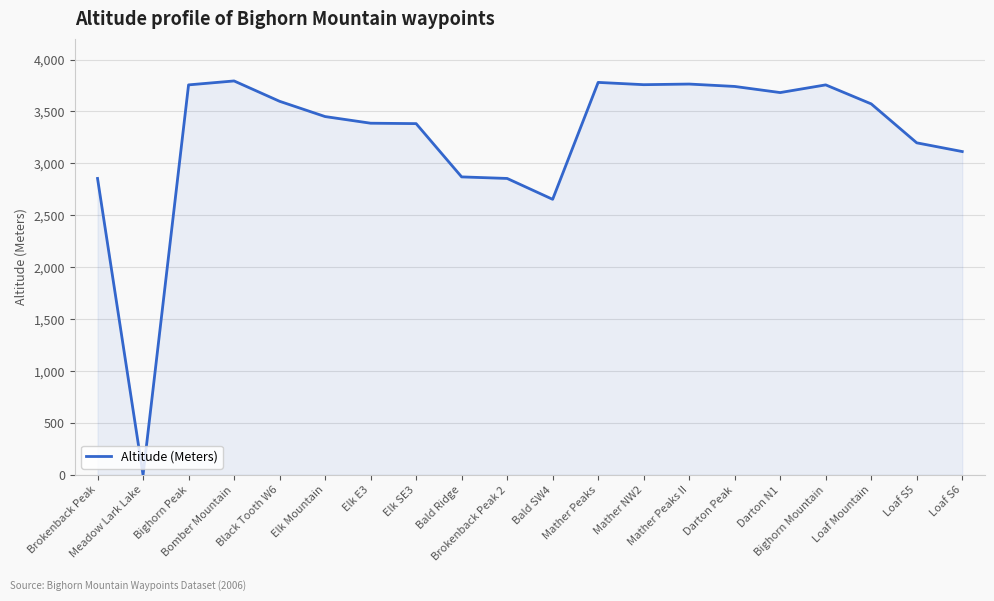

What is the difference between the maximum and minimum values?

3794